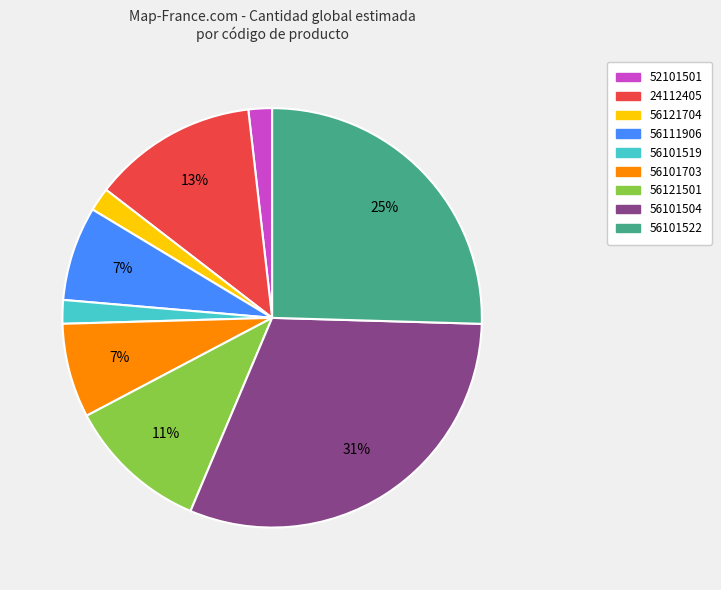

True or false: 56101703 accounts for 1% of the total.

False